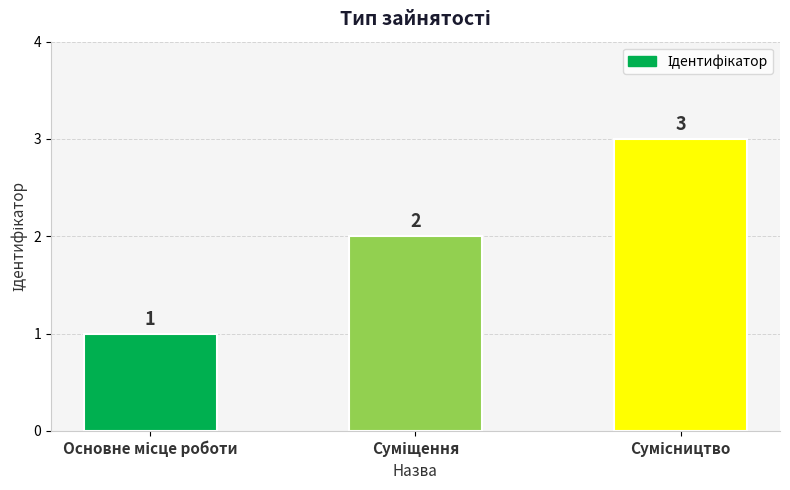

How many values are between 1 and 3?

3